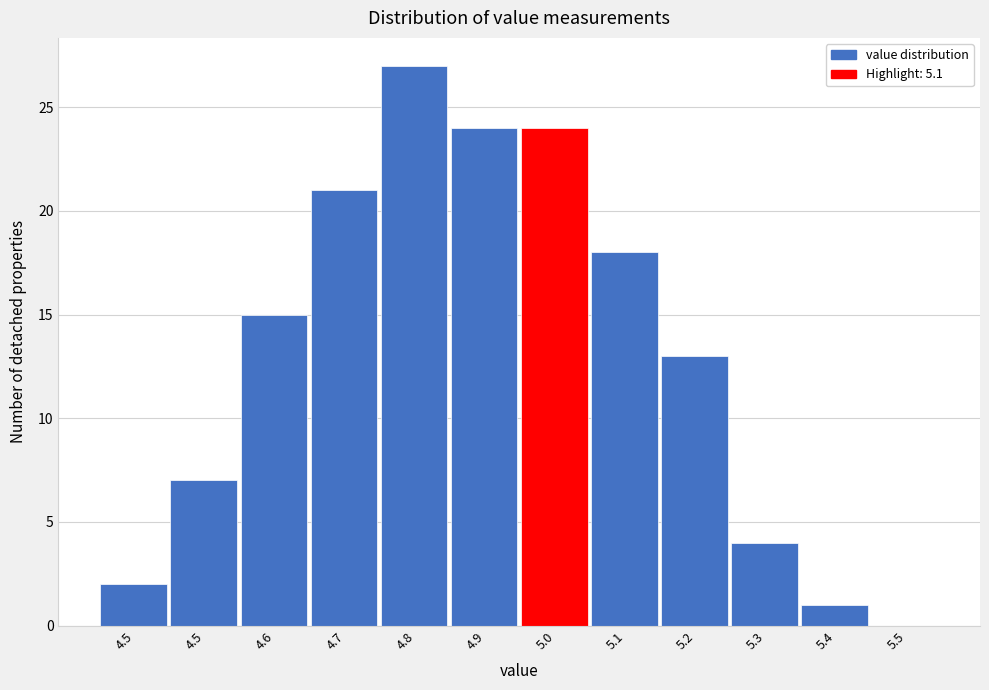

How many positive values are there?

11